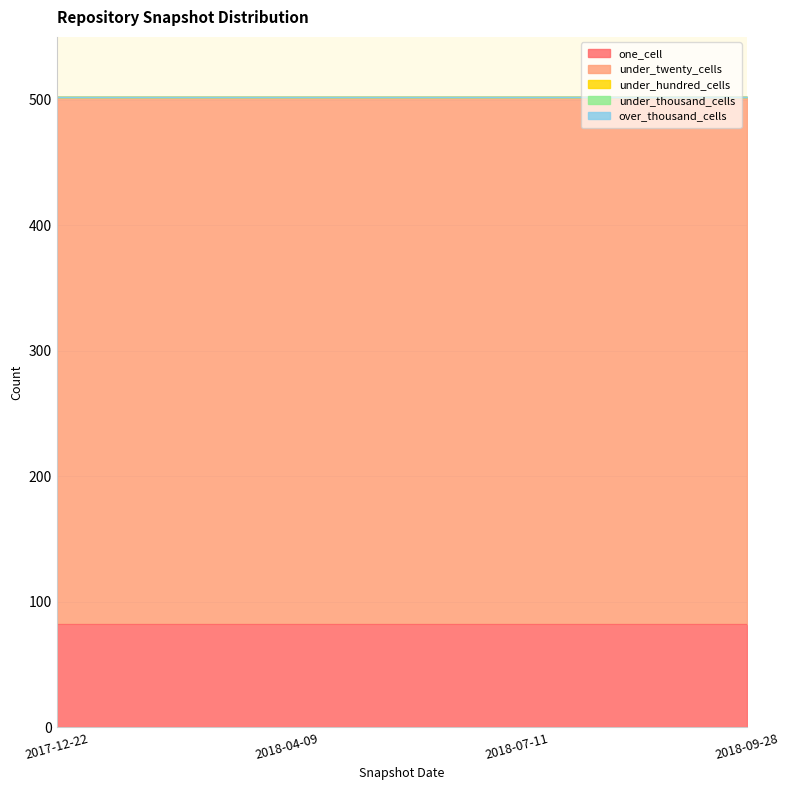

What are all the series names shown in the legend?

one_cell, under_twenty_cells, under_hundred_cells, under_thousand_cells, over_thousand_cells